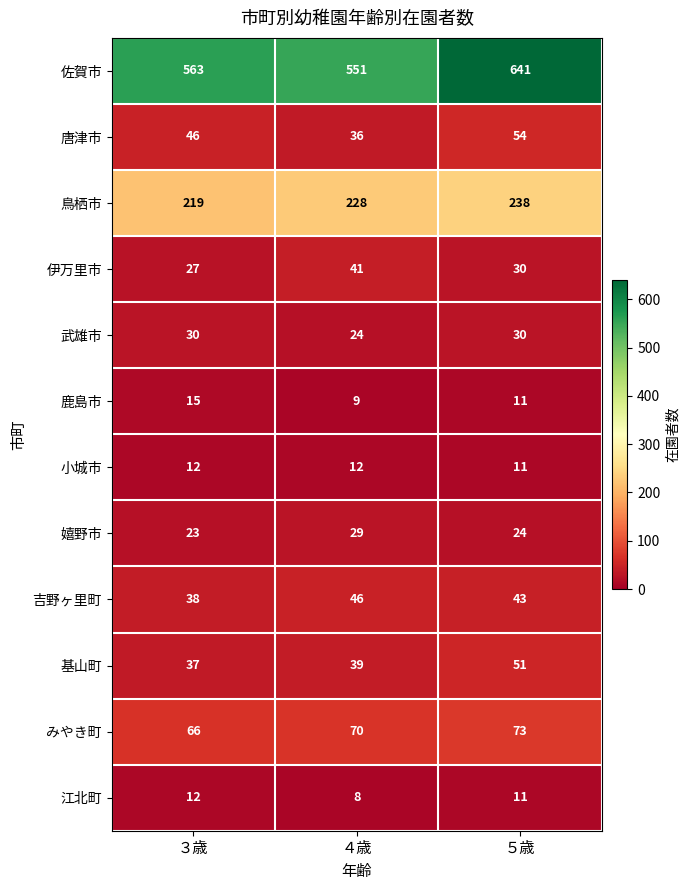

Rank the categories by 伊万里市 value from lowest to highest.

３歳, ５歳, ４歳